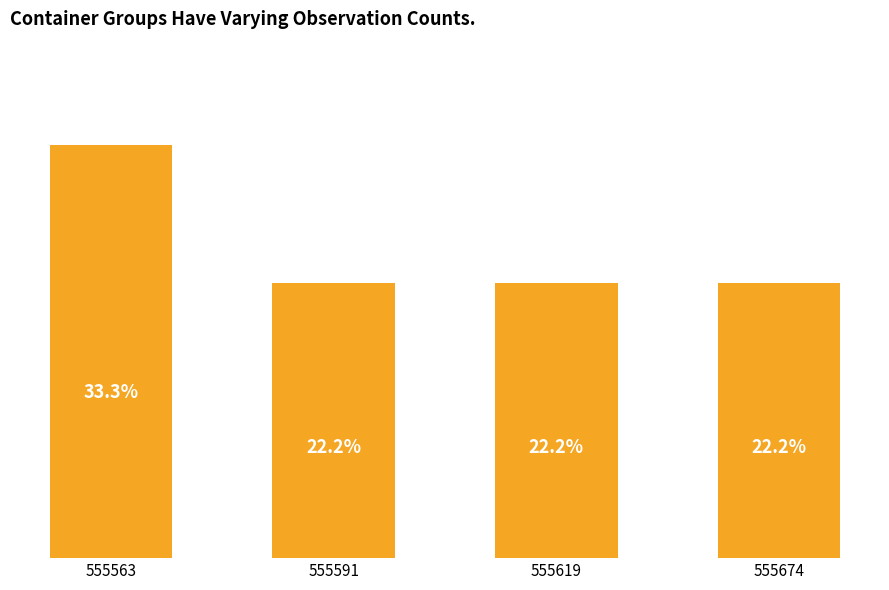

What value does the data have at 555674?

22.2